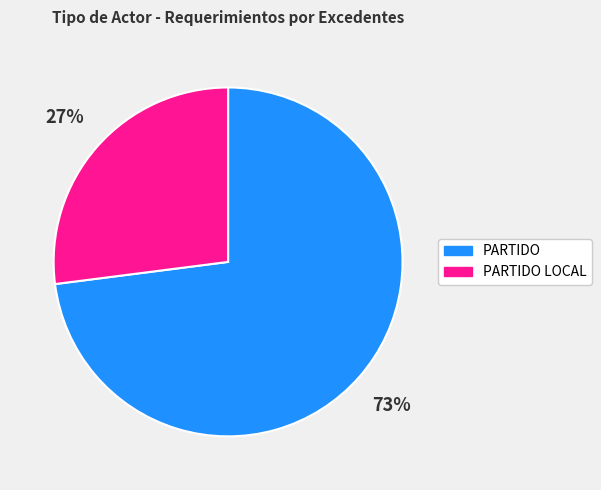

Is there a majority slice in this chart?

Yes